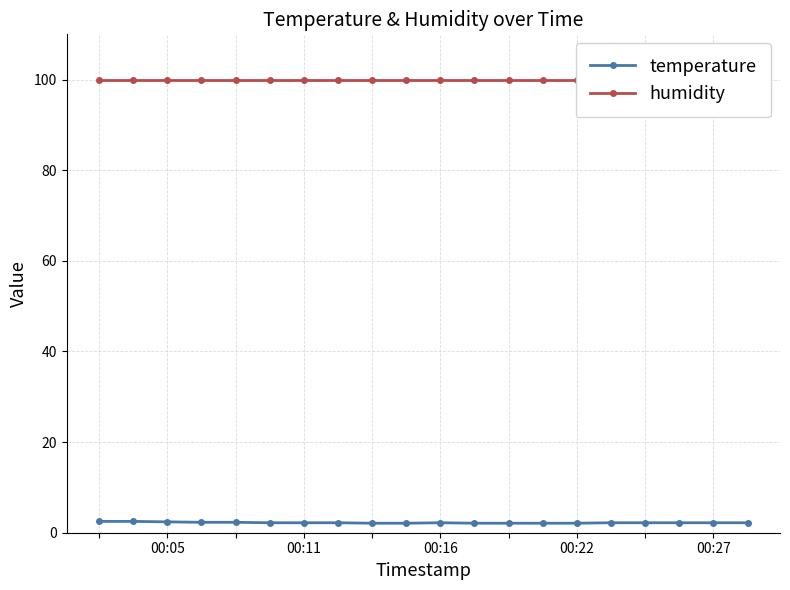

At which category does the chart reach its minimum across all series?

8